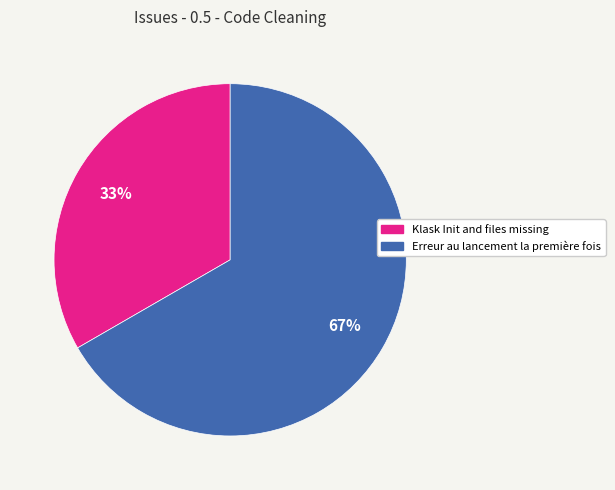

Rank the categories by value from highest to lowest.

Erreur au lancement la première fois, Klask Init and files missing